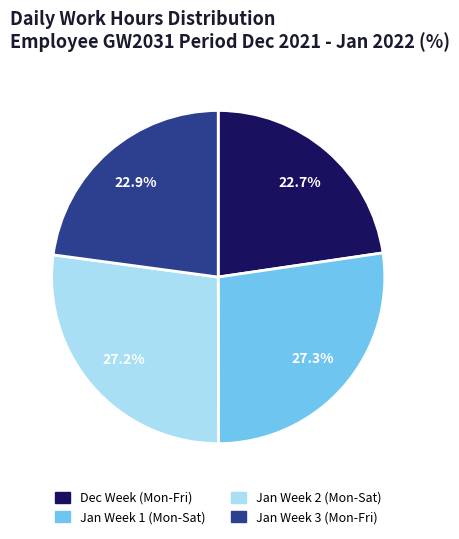

Does any single category account for the majority?

No